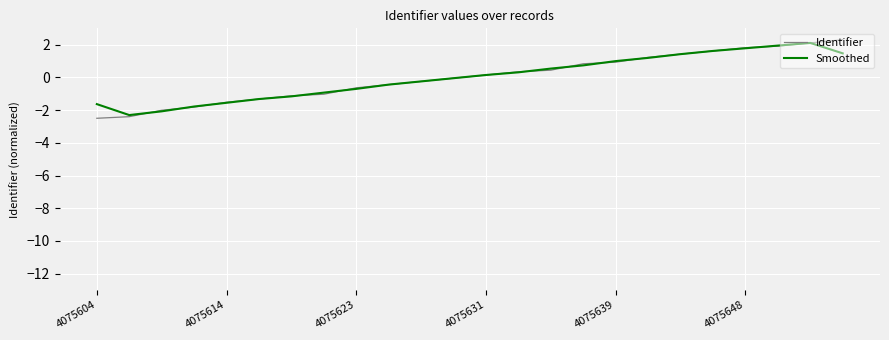

How many series are shown in this chart?

2